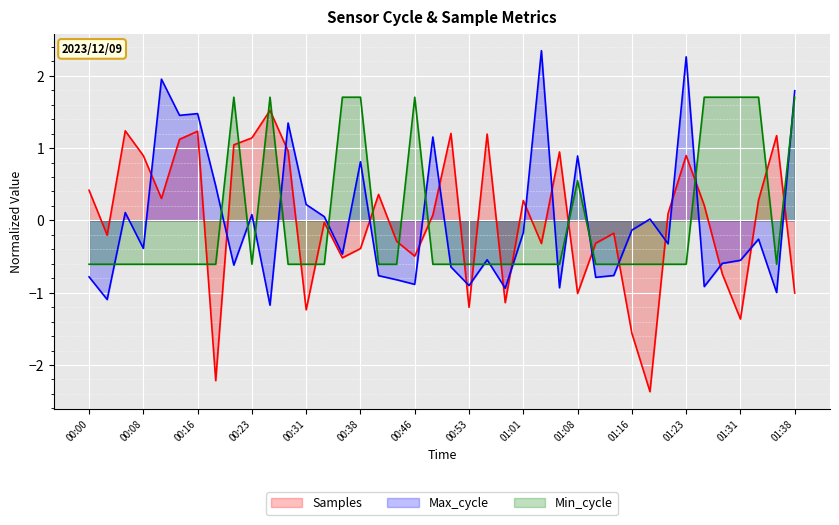

The Min_cycle series shows -0.6 at 00:13. True or false?

True